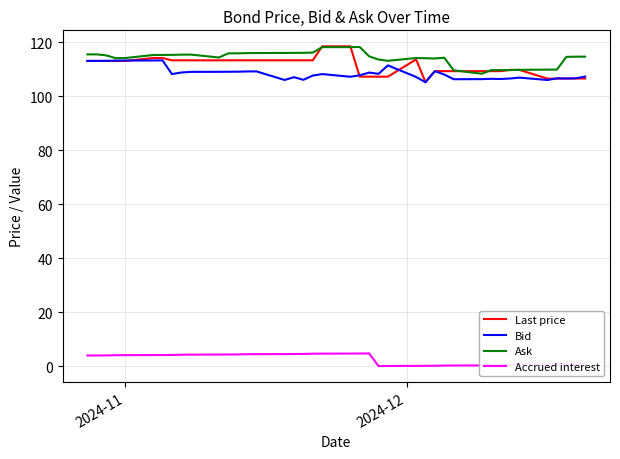

How many lines are shown in the chart?

4